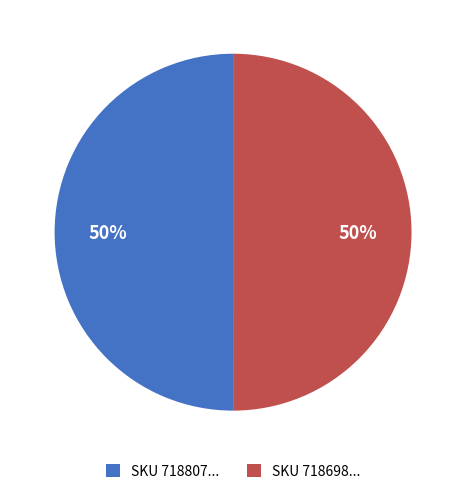

What percentage is the SKU 718698... slice, to the nearest percent?

50%